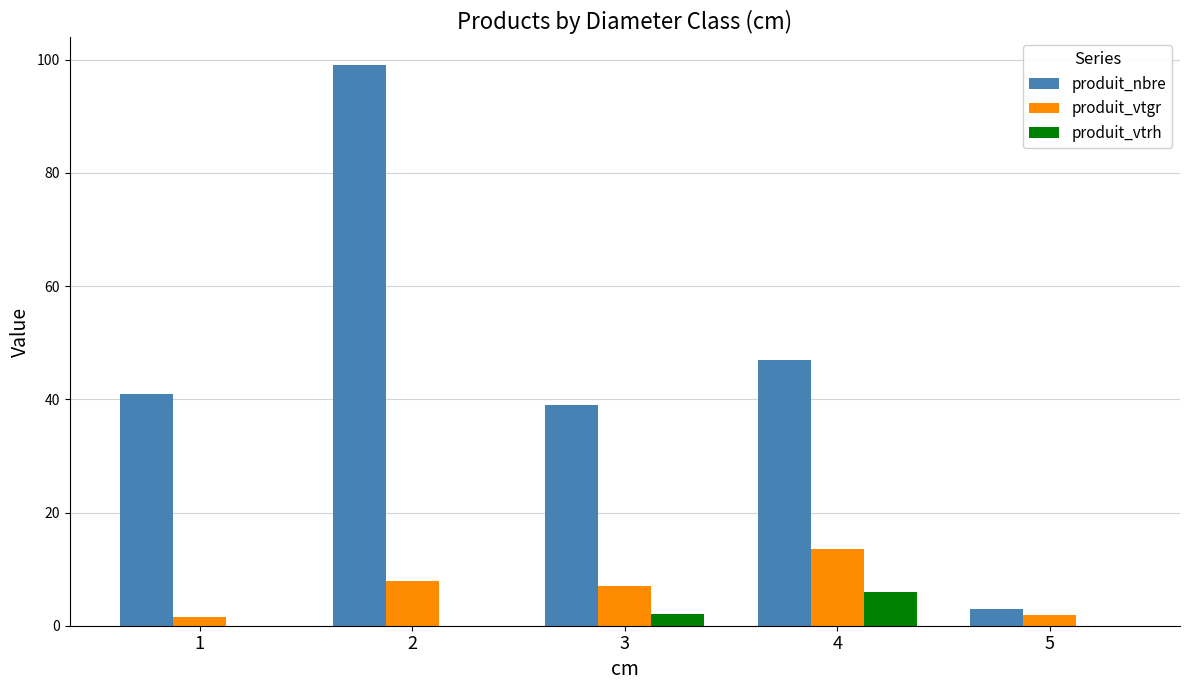

Which category has the highest value in the produit_nbre series?

2